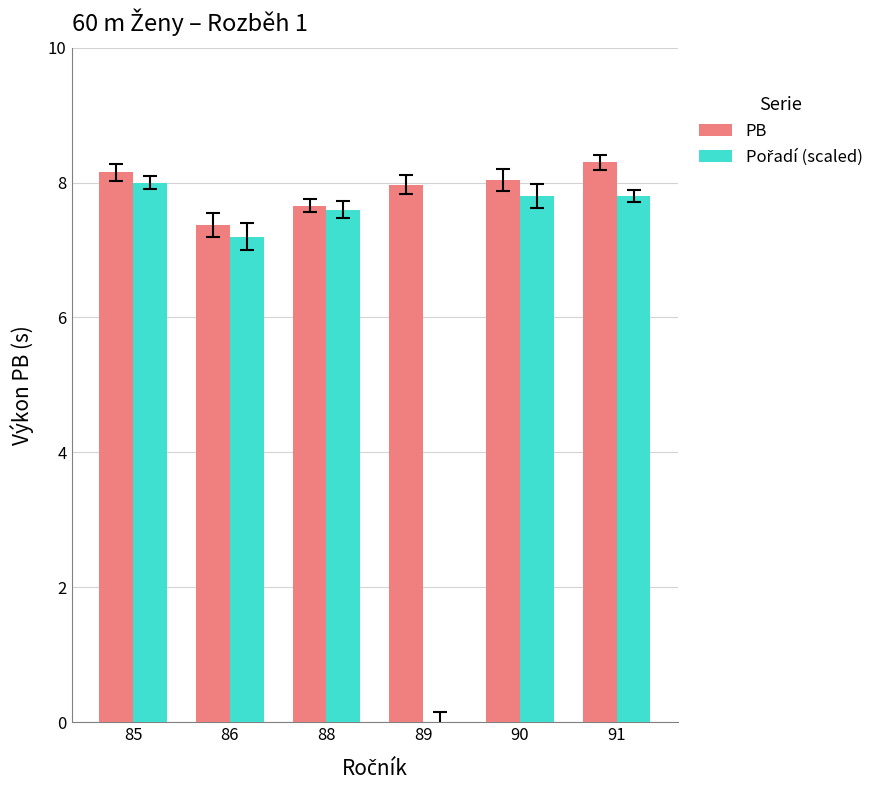

True or false: PB has a value of 8.2 at 85.

True